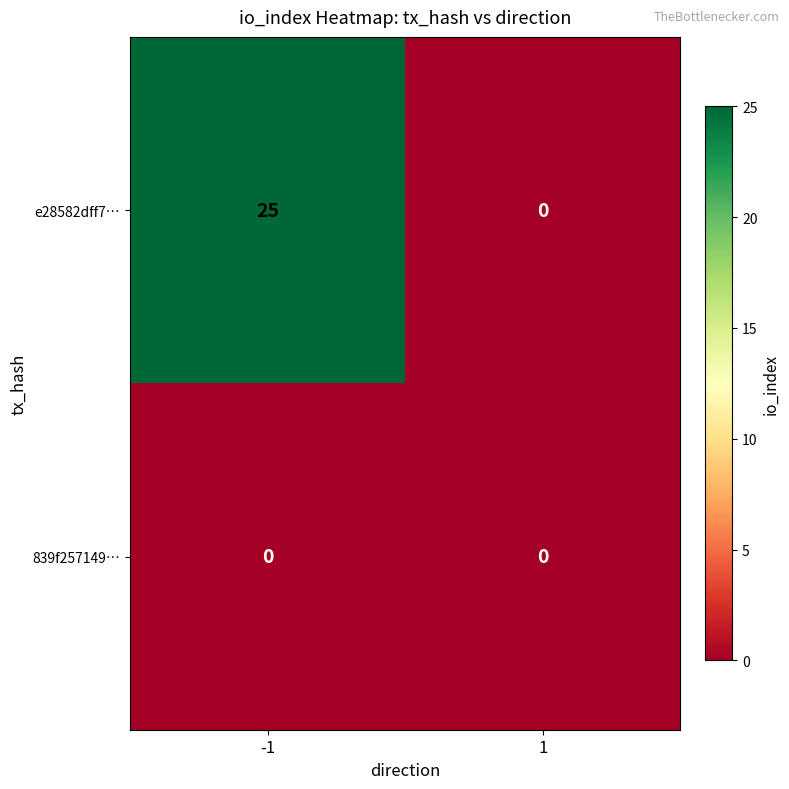

The value of 839f257149… at -1 is 0. True or false?

True